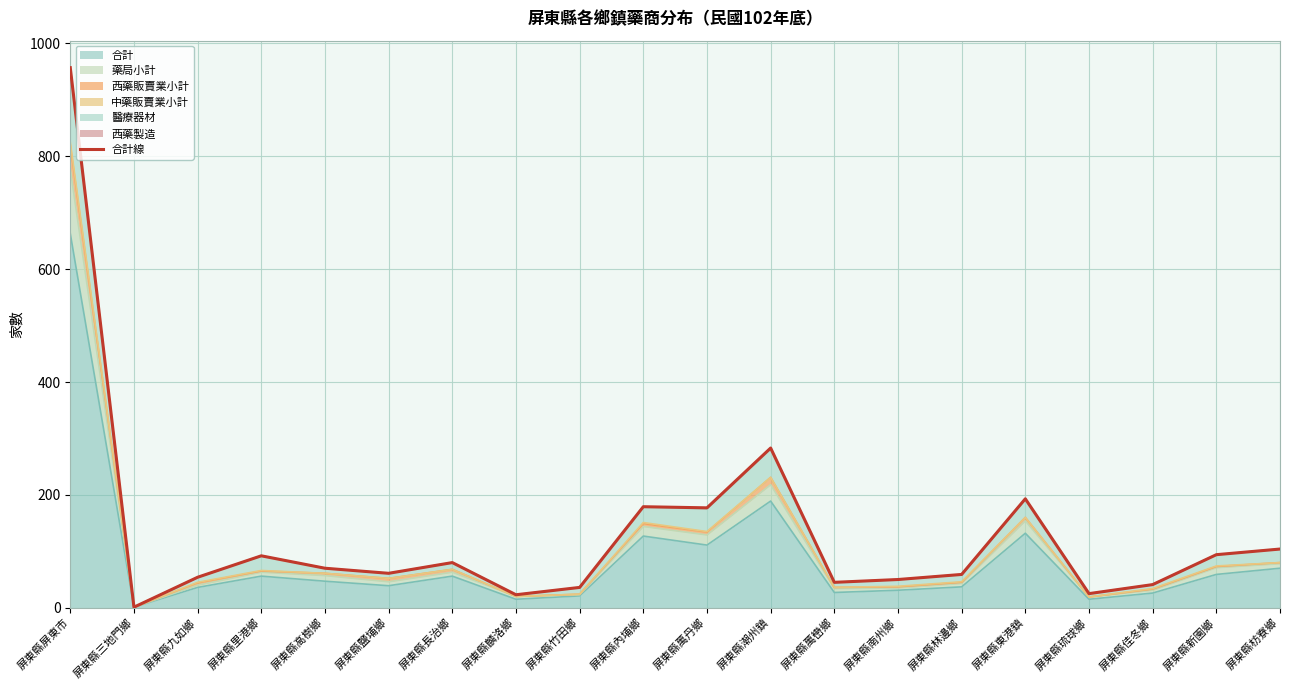

What is the value of the 3rd point from the left?

54